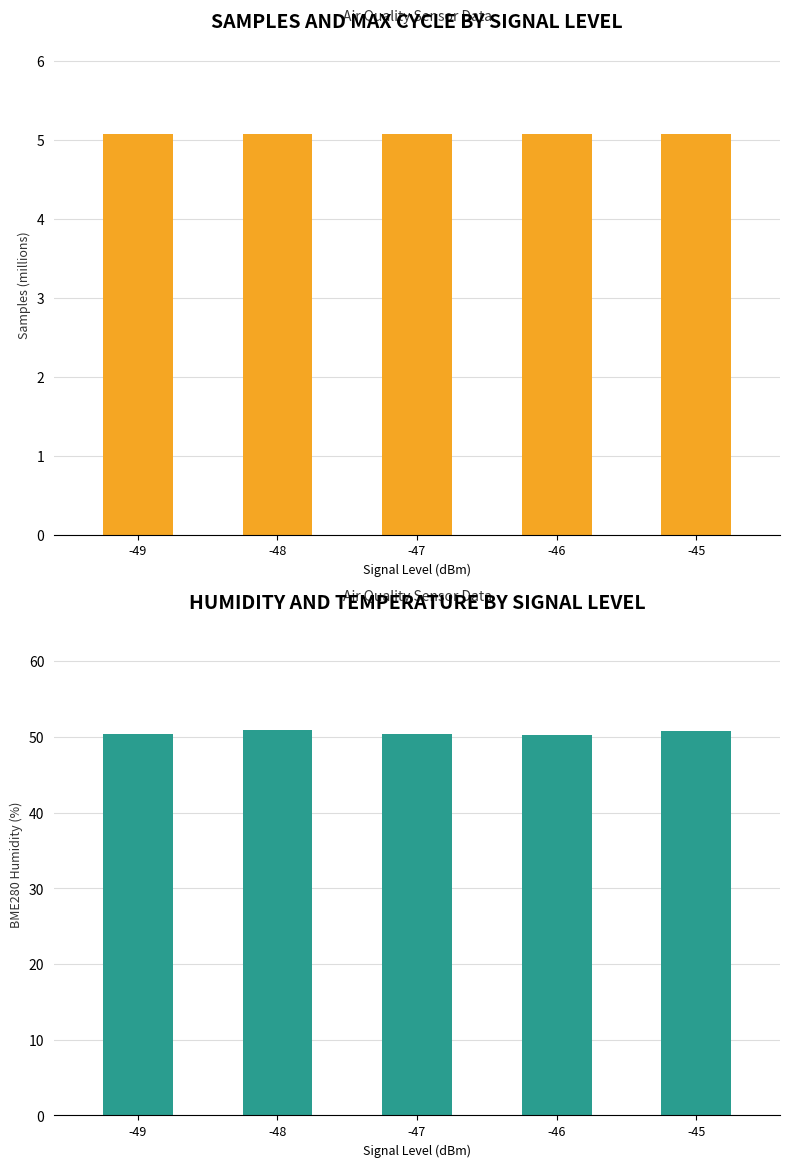

What is the spread (max minus min) of values at -45?

45.8